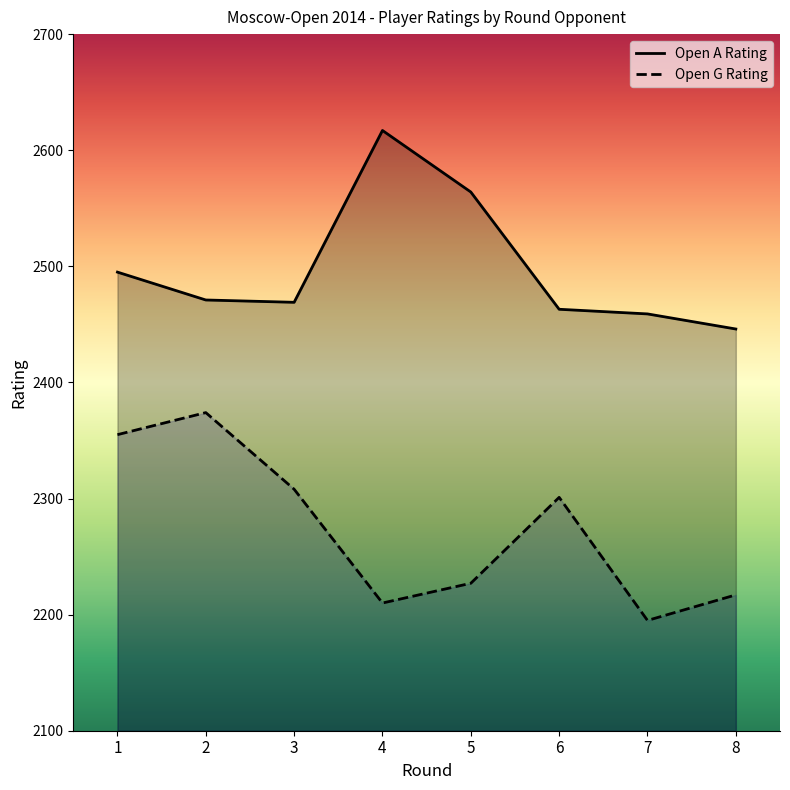

At which label is Open G Rating closest to 2284?

6